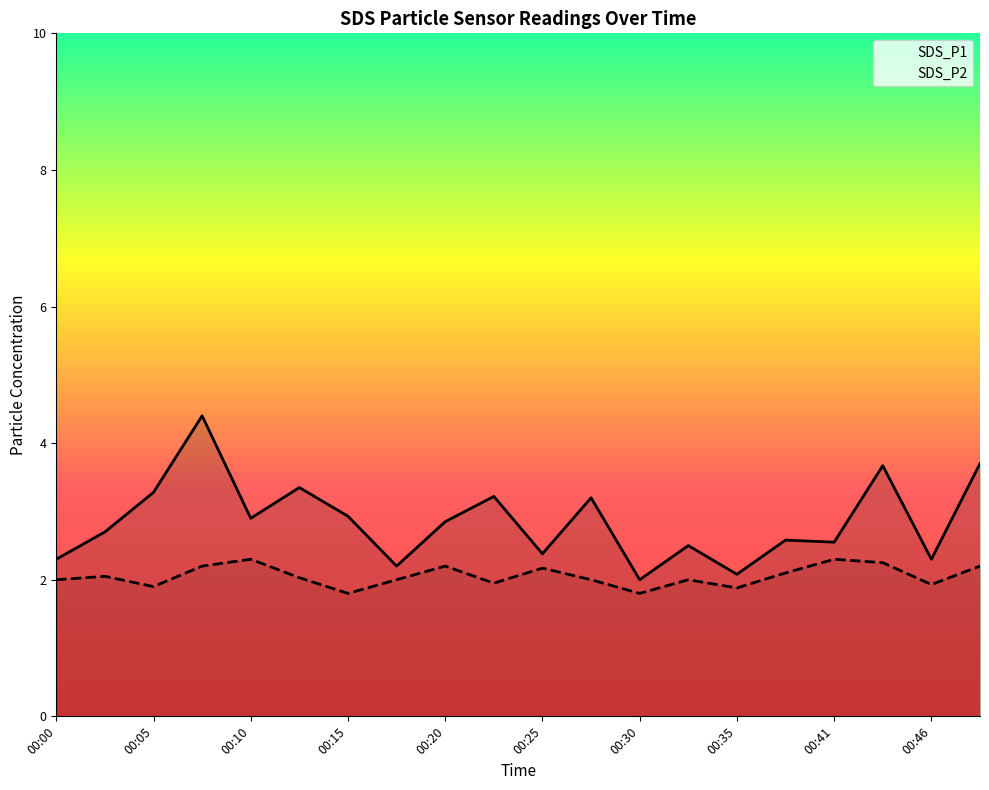

Count the number of data series in this chart.

2